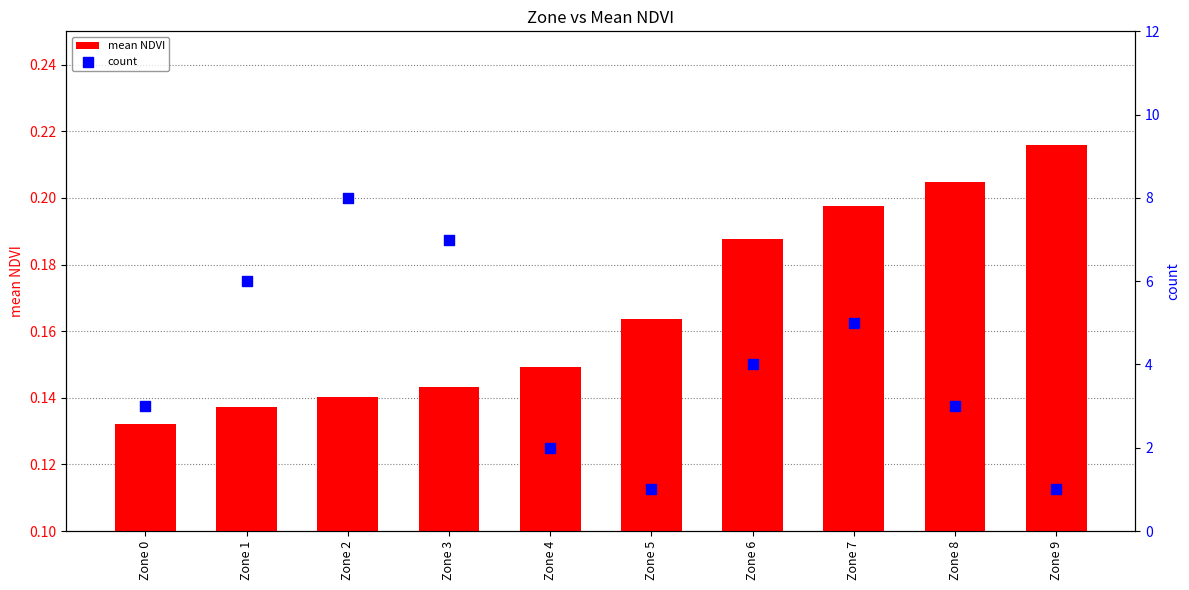

What are all the series names shown in the legend?

mean NDVI, count